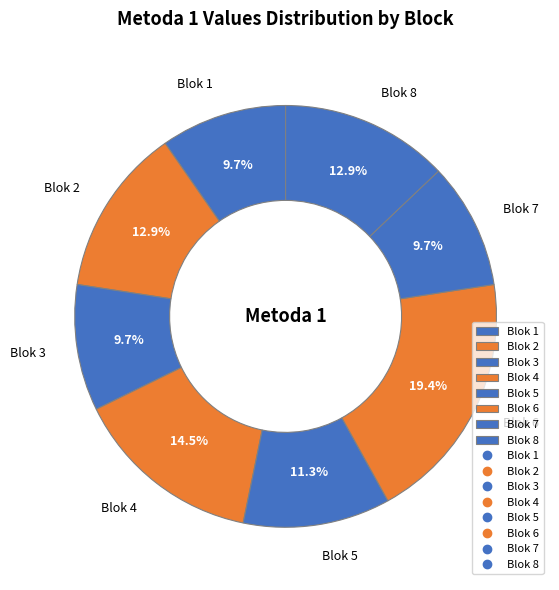

What percentage is the Blok 7 slice, to the nearest percent?

10%